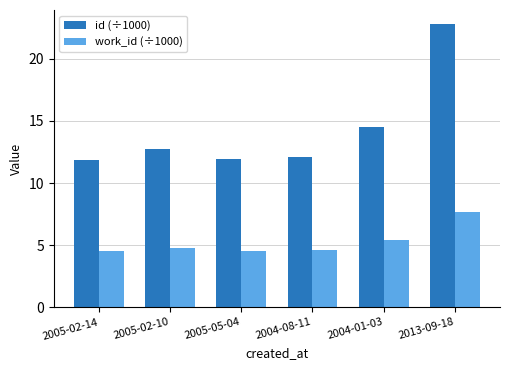

The value of work_id (÷1000) at 2004-01-03 is 5.4. True or false?

True